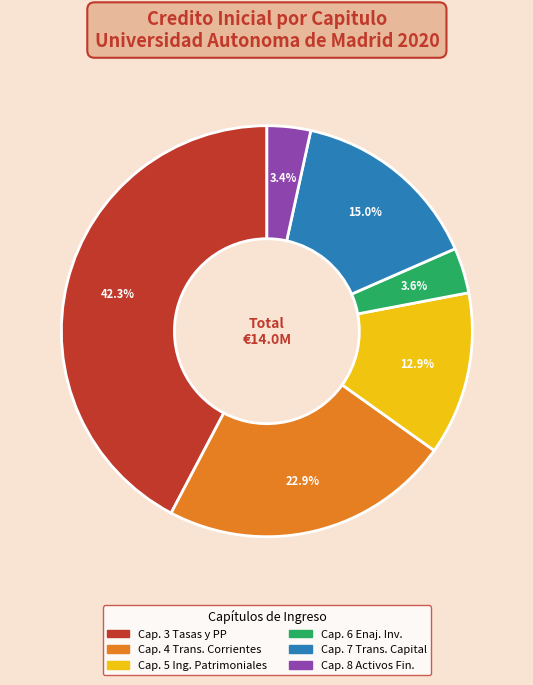

Does any single category account for the majority?

No